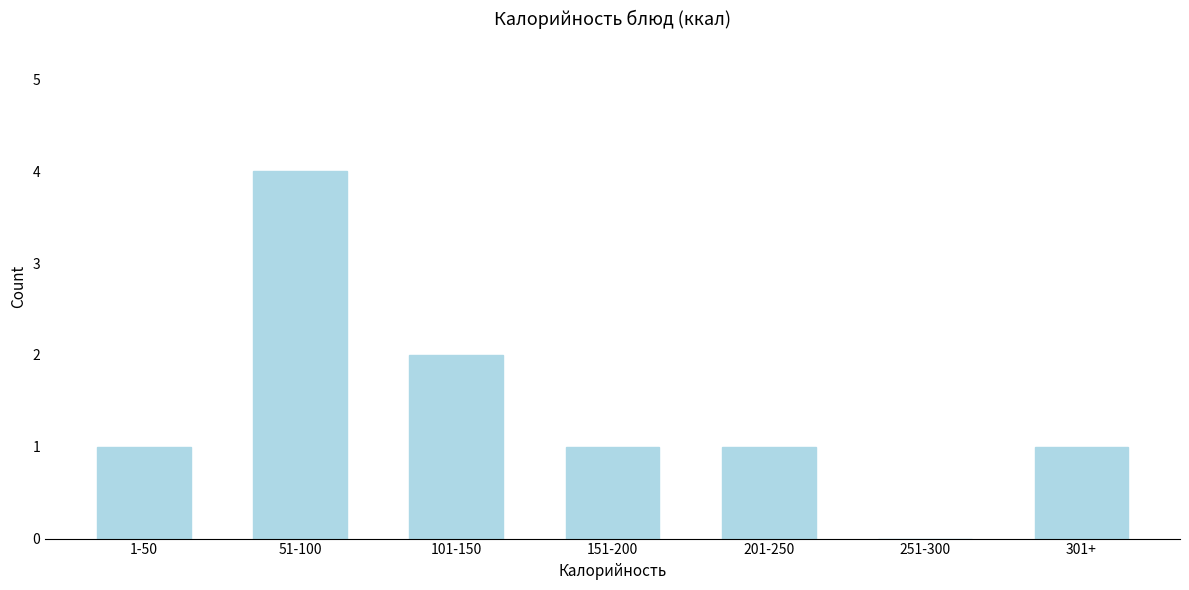

Reading left to right, extract all data points from this chart.

1-50=1	51-100=4	101-150=2	151-200=1	201-250=1	251-300=0	301+=1